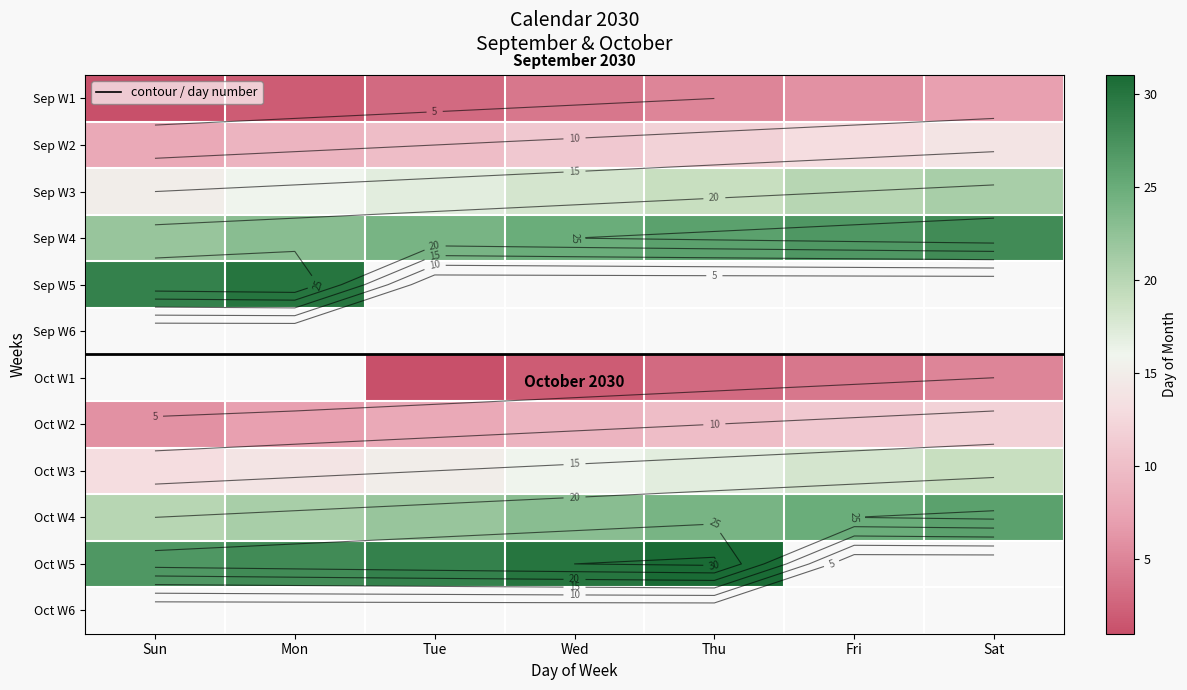

What is the greatest value displayed?

31.0